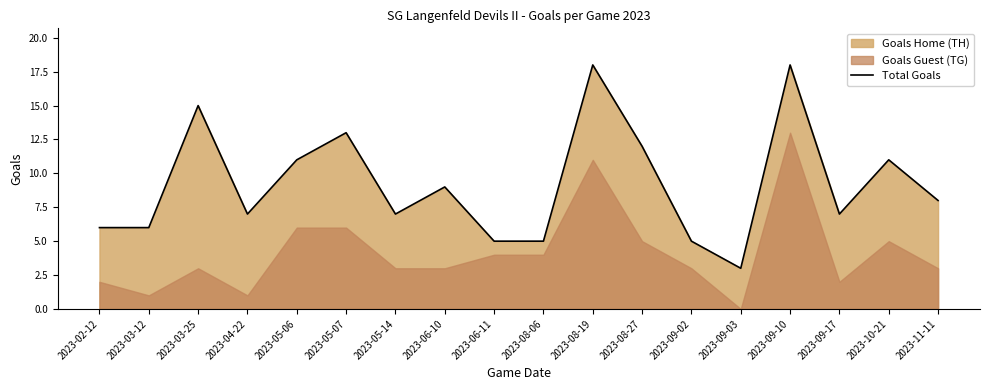

What is the value of the 11th point from the left?

18